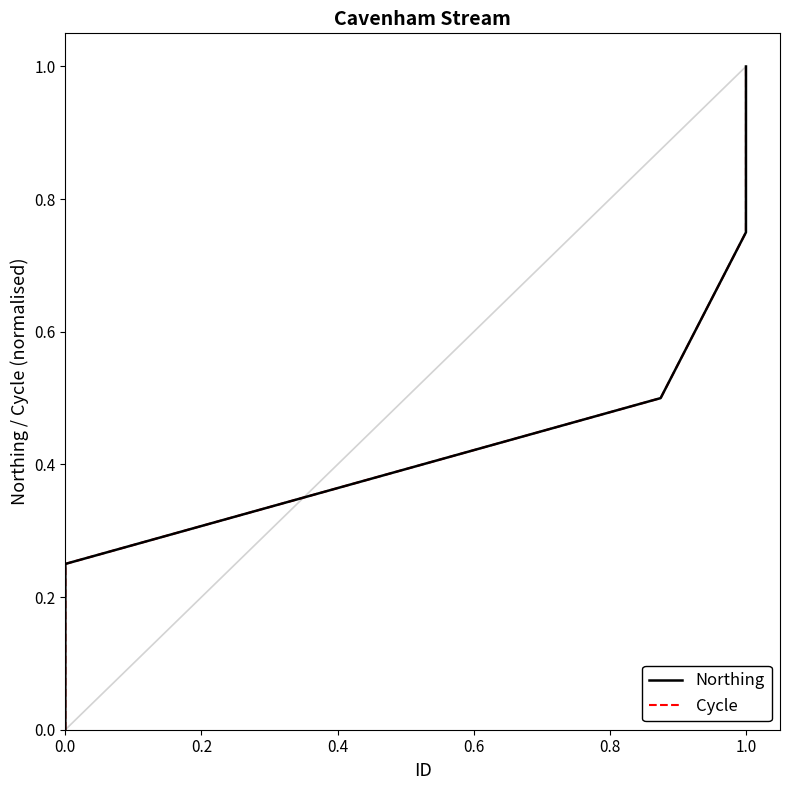

Reading right to left, extract all data points from this chart.

Northing: 1.0	0.8	0.5	0.2	0.0
Cycle: 1.0	0.8	0.5	0.2	0.0